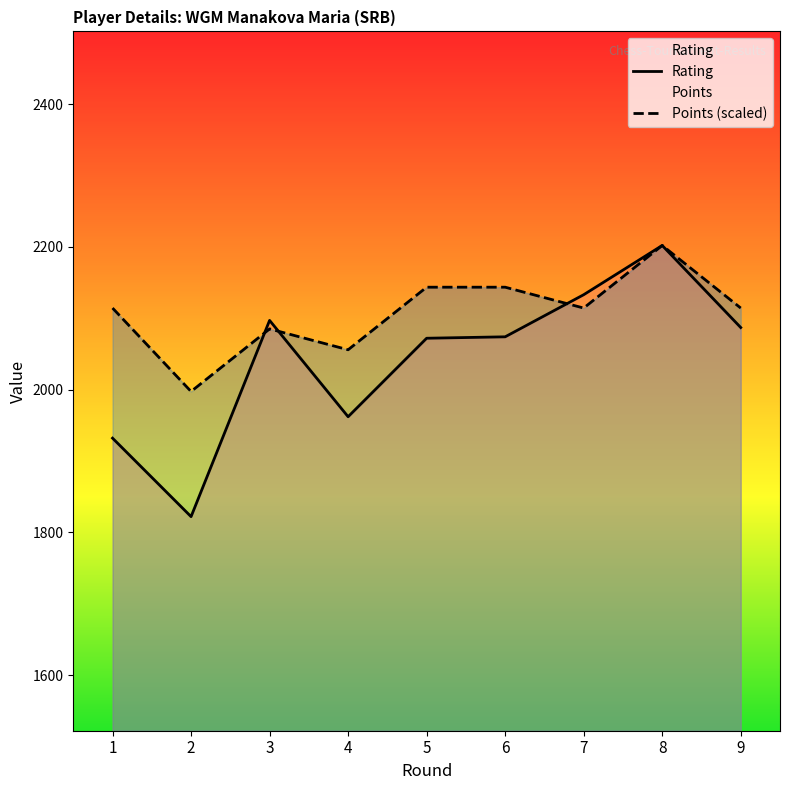

At which category is the sum across all series the highest?

8